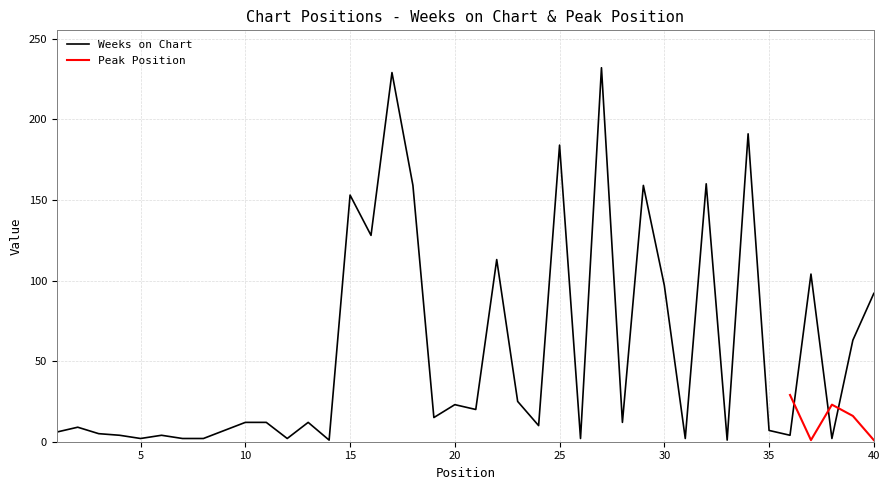

What is the change in value from 22 to 35?

-106